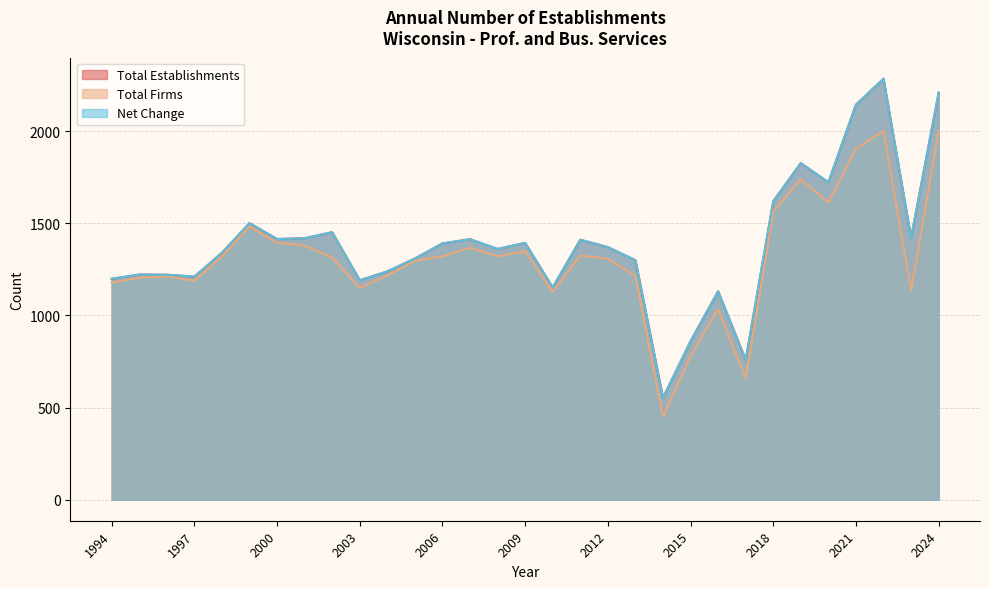

Which series has the largest range (max minus min)?

Total Establishments